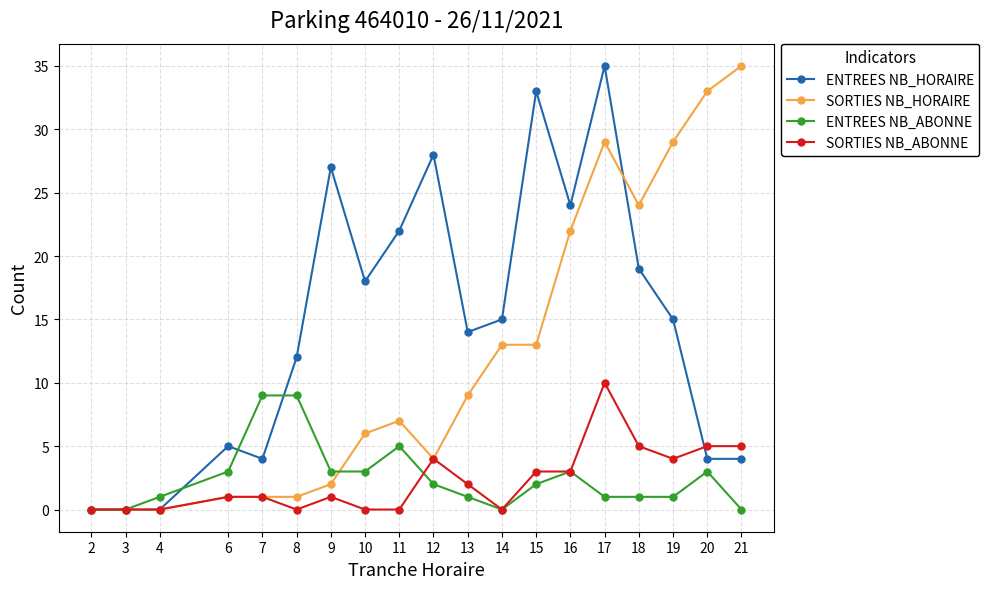

Count the ENTREES NB_ABONNE values in the range 1 to 3.

12